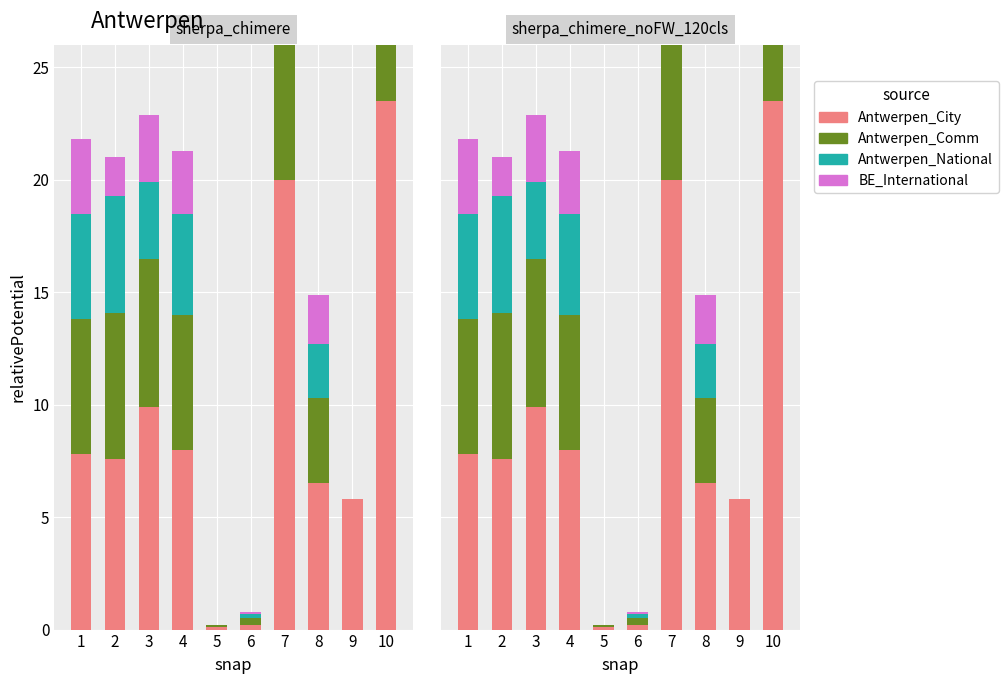

How many categories are shown in the chart?

10